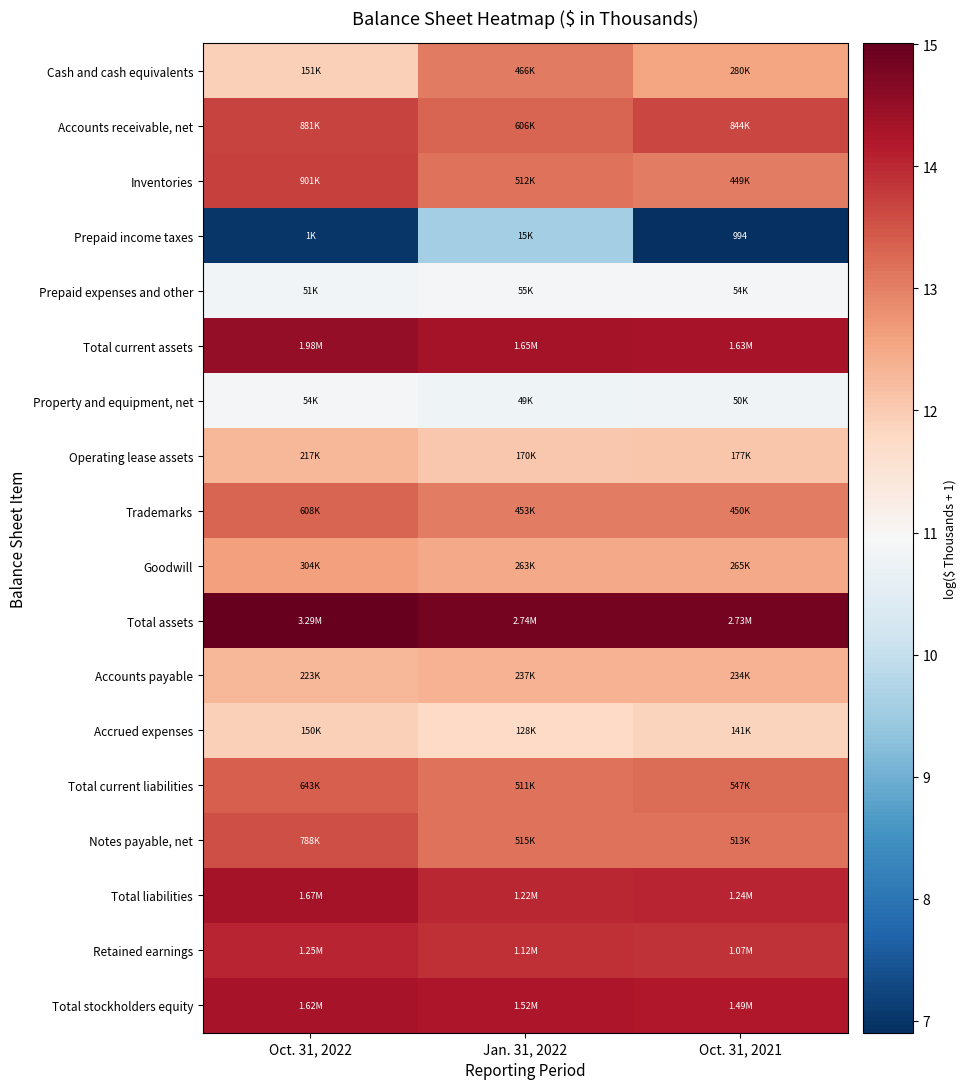

Rank the categories by Property and equipment, net value from lowest to highest.

Jan. 31, 2022, Oct. 31, 2021, Oct. 31, 2022